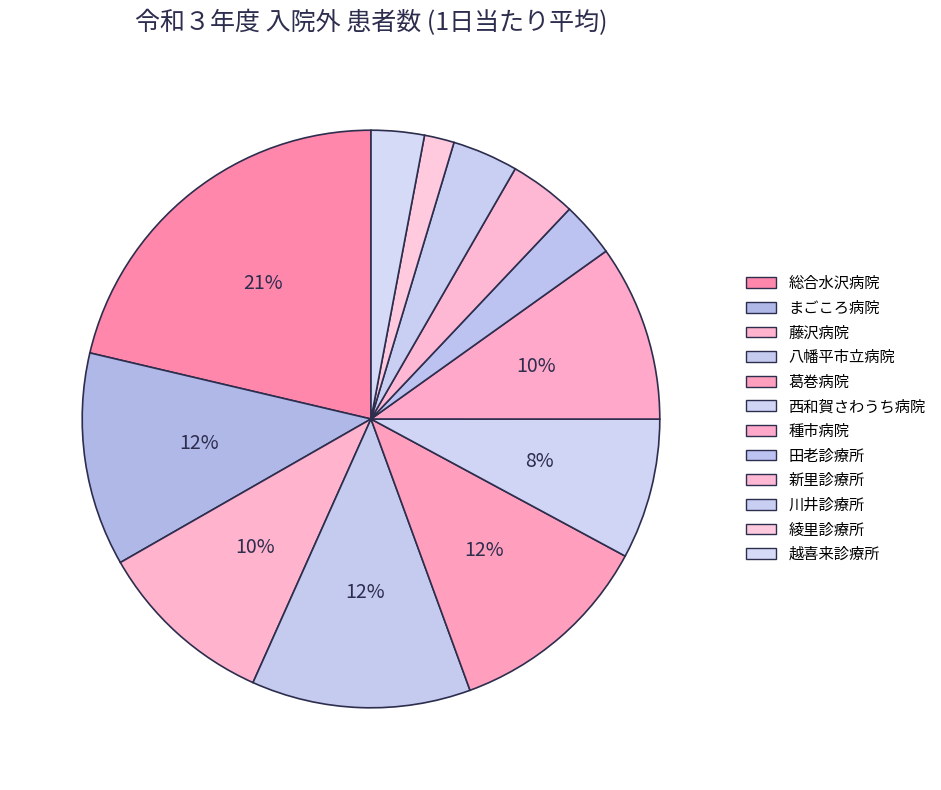

To the nearest percent, what is the difference between the largest and smallest slice percentages?

20%